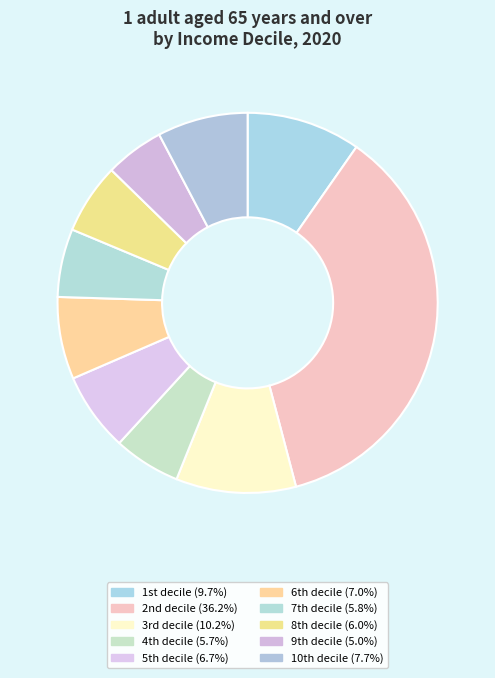

Which slice is the largest?

2nd decile (36.2%)